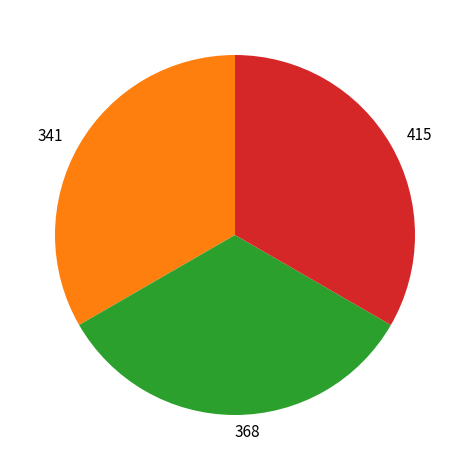

Does any single category account for the majority?

No